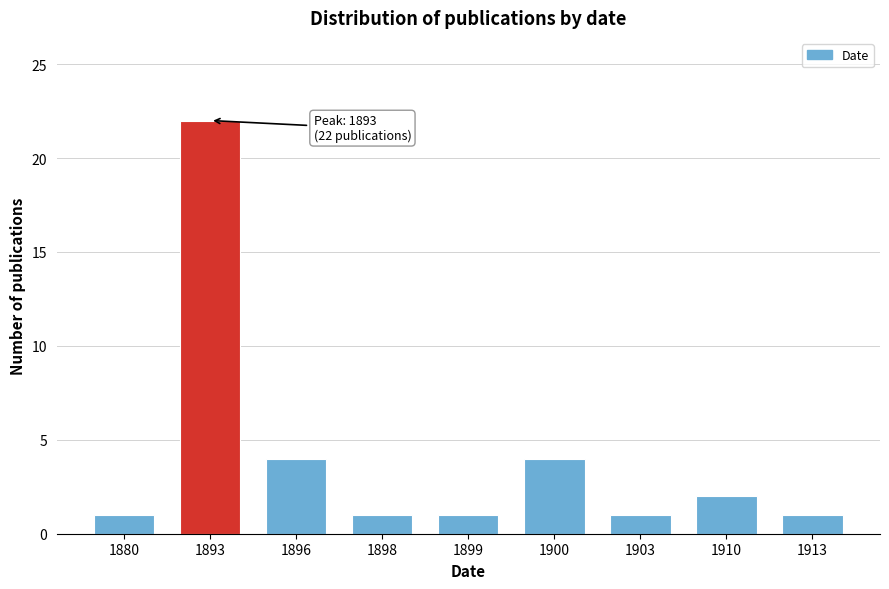

Reading left to right, transcribe all the data shown in this chart.

1	22	4	1	1	4	1	2	1